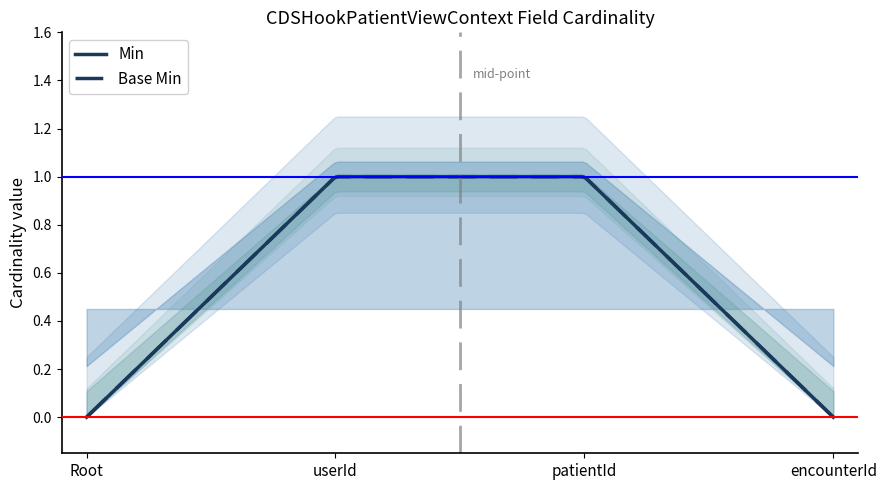

True or false: Min and Base Min cross at least once.

False